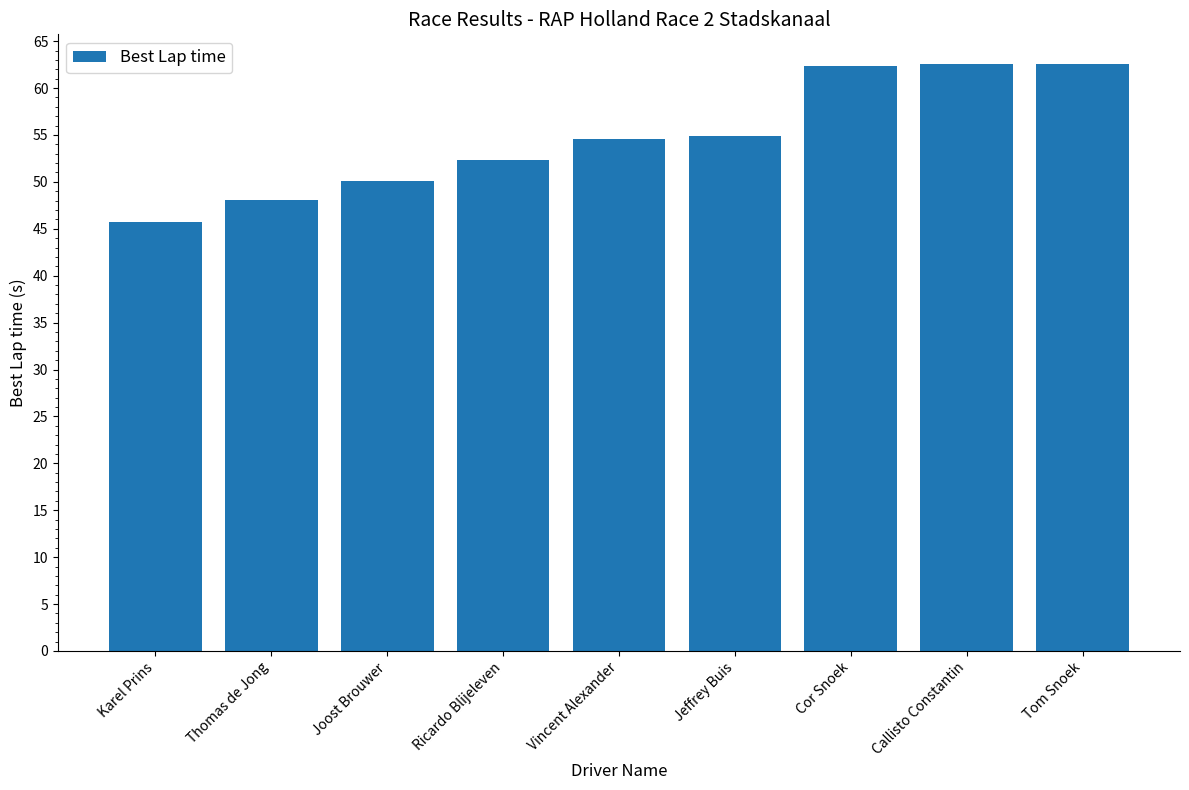

What is the average value?

54.8